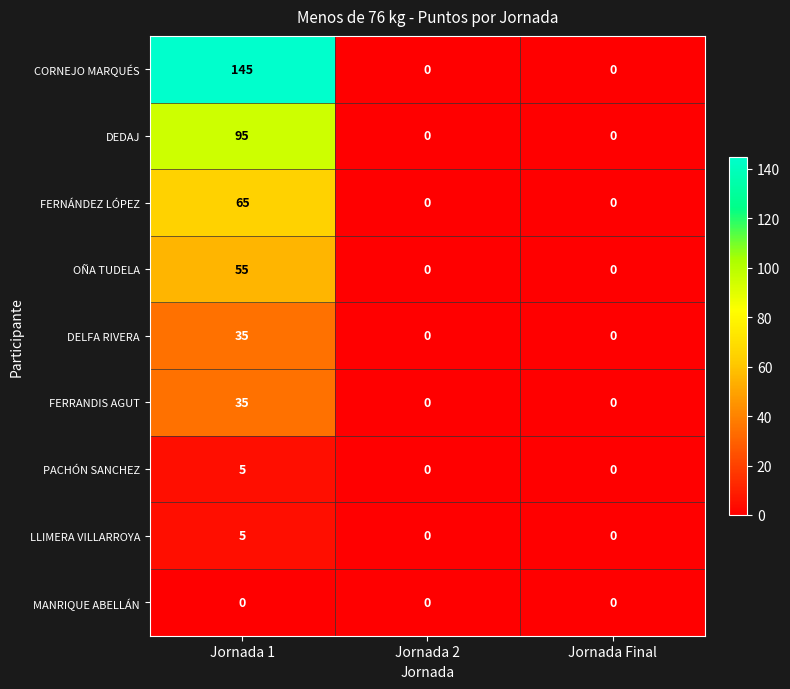

At which category does the chart reach its peak across all series?

Jornada 1